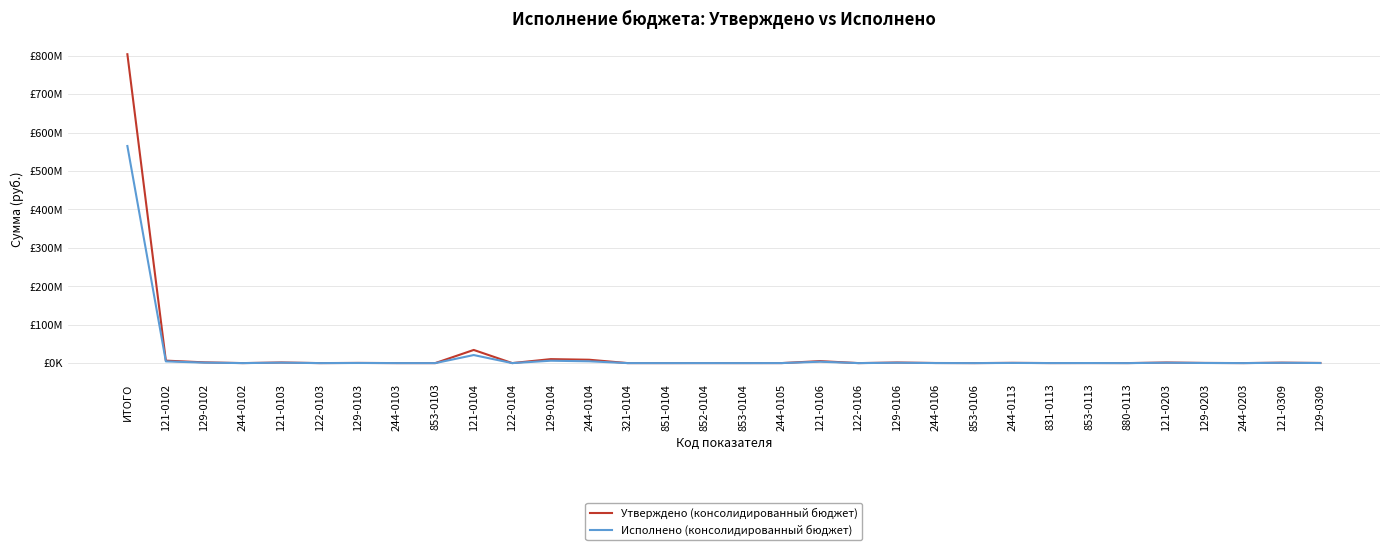

Does the chart have visible grid lines?

Yes